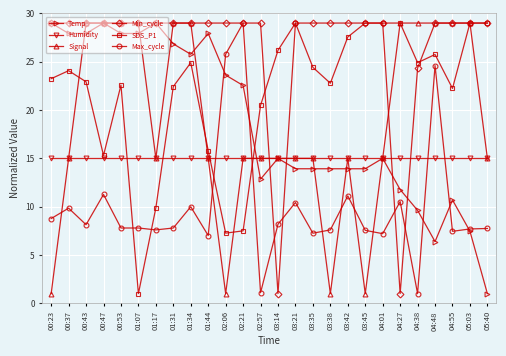

Which series changed the most between 03:14 and 03:35?

Min_cycle